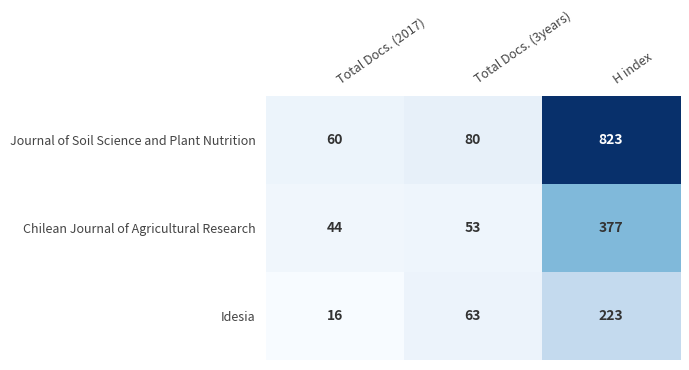

Reading left to right, extract all data points from this chart.

Journal of Soil Science and Plant Nutrition: Total Docs. (2017)=60	Total Docs. (3years)=80	H index=823
Chilean Journal of Agricultural Research: Total Docs. (2017)=44	Total Docs. (3years)=53	H index=377
Idesia: Total Docs. (2017)=16	Total Docs. (3years)=63	H index=223